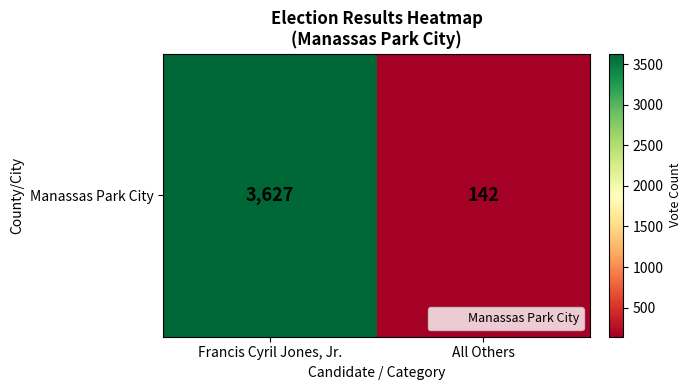

Reading left to right, what are all the values shown in this chart?

3627	142